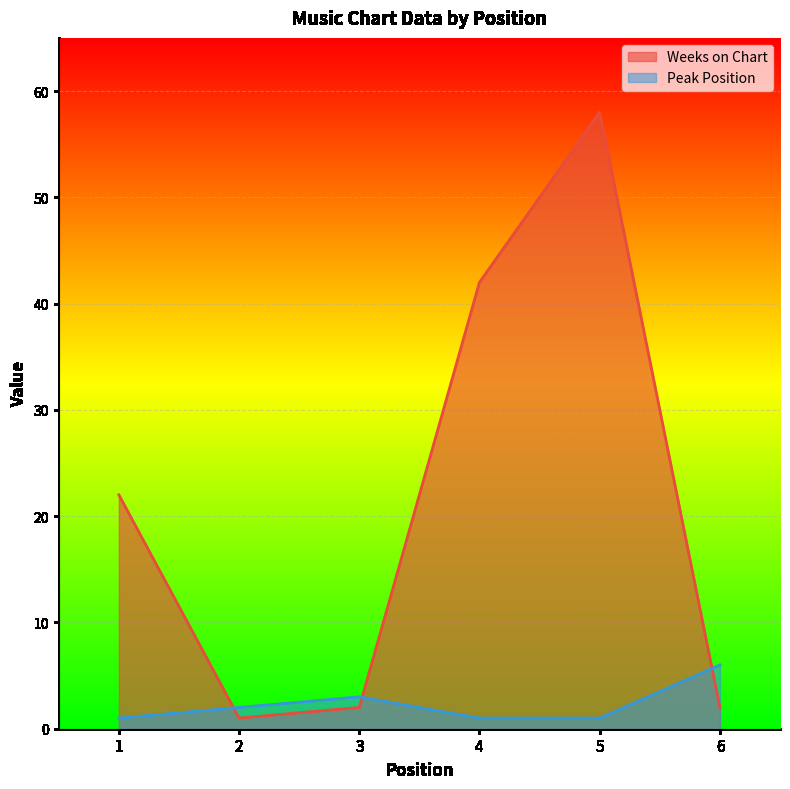

What is the difference between the maximum and second lowest values in the Weeks on Chart series?

56